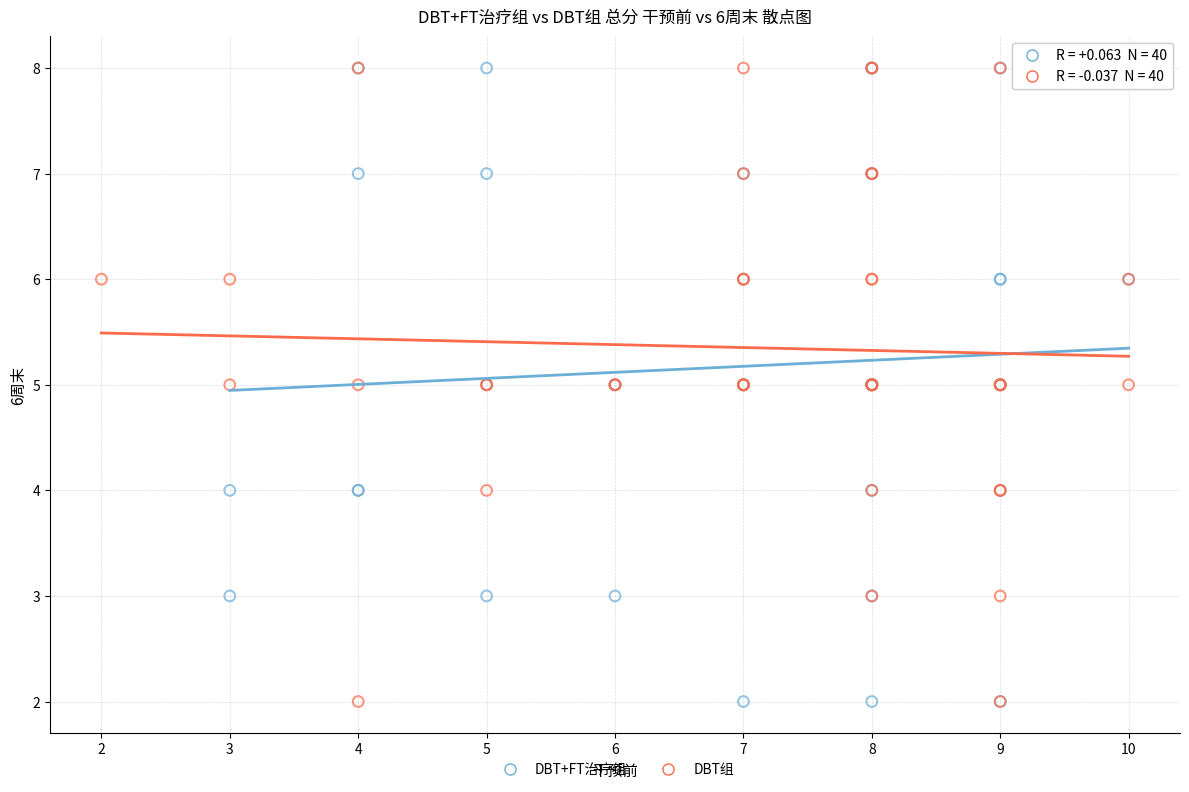

What are all the series names shown in the legend?

DBT+FT治疗组, DBT组